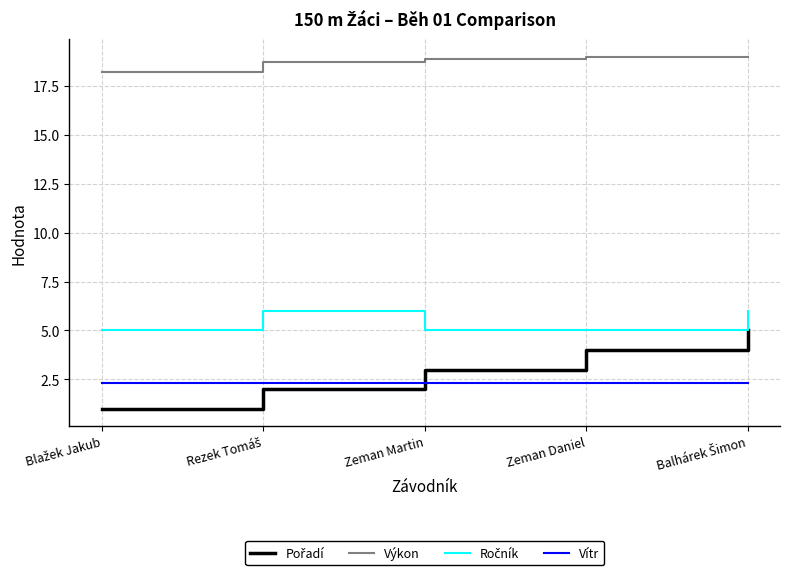

Count the number of categories in the chart.

5